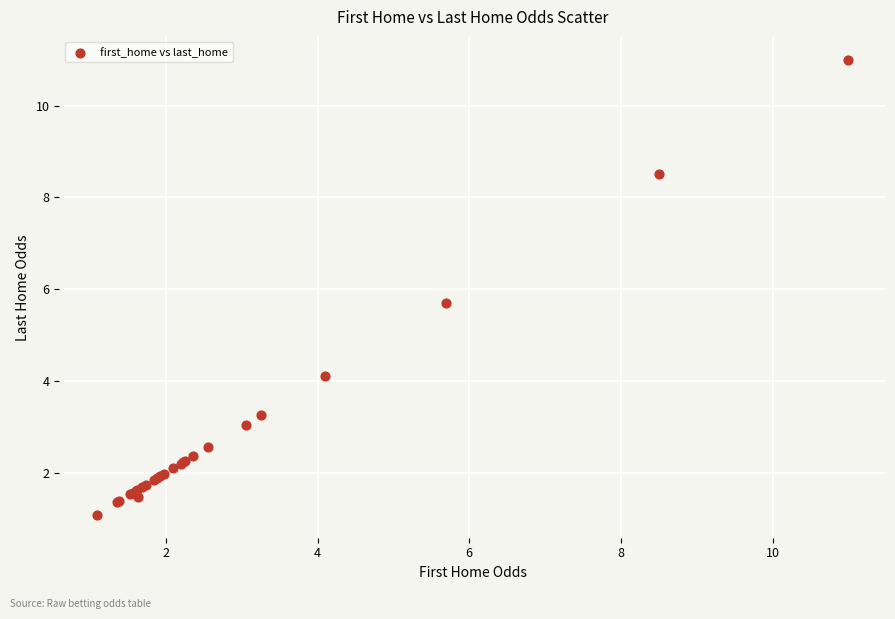

What Y value in the scatter plot is closest to 6?

5.7